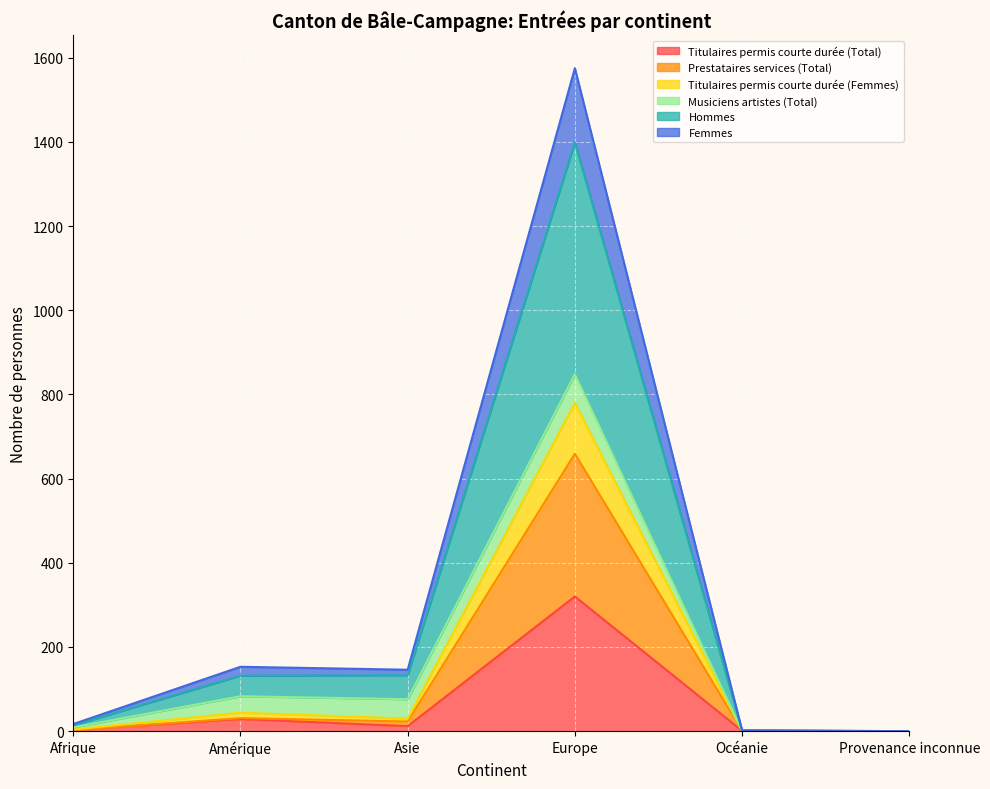

Between Océanie and Afrique, which is larger?

Afrique